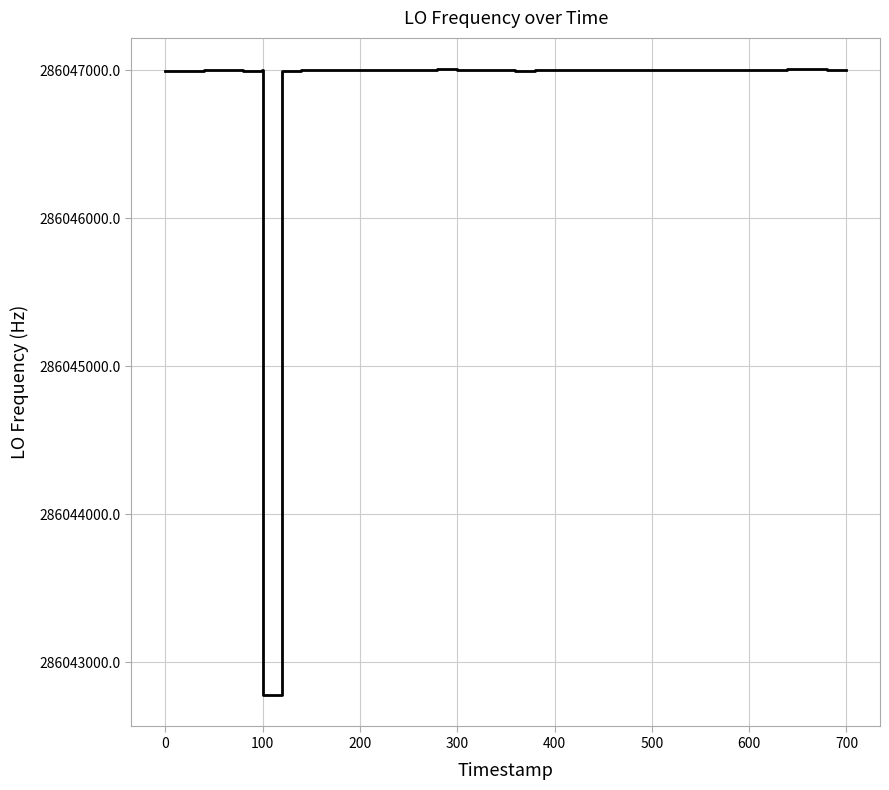

What is the difference between the maximum and minimum values?

4230.4